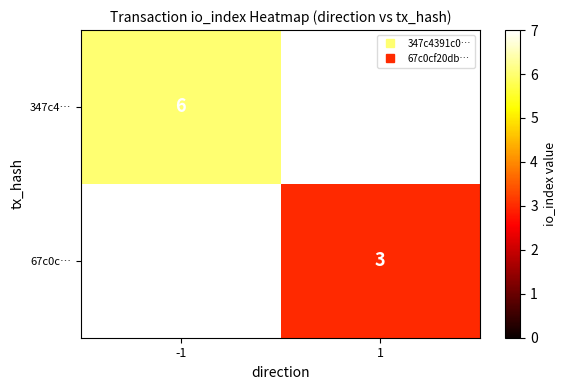

Which series has the largest range (max minus min)?

347c4…